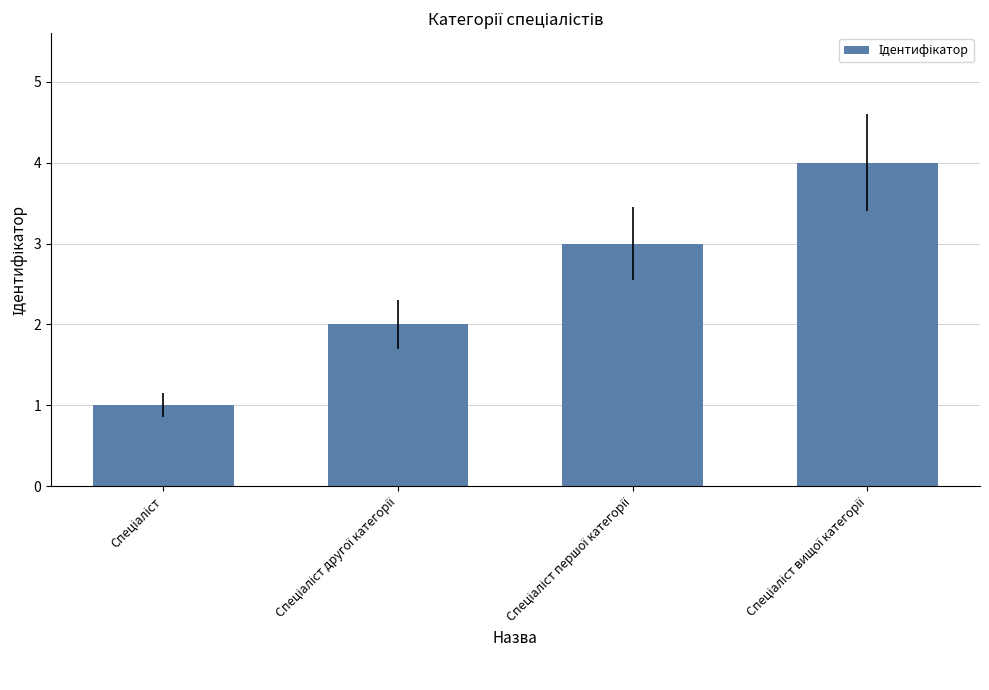

What is the difference between the maximum and minimum values?

3